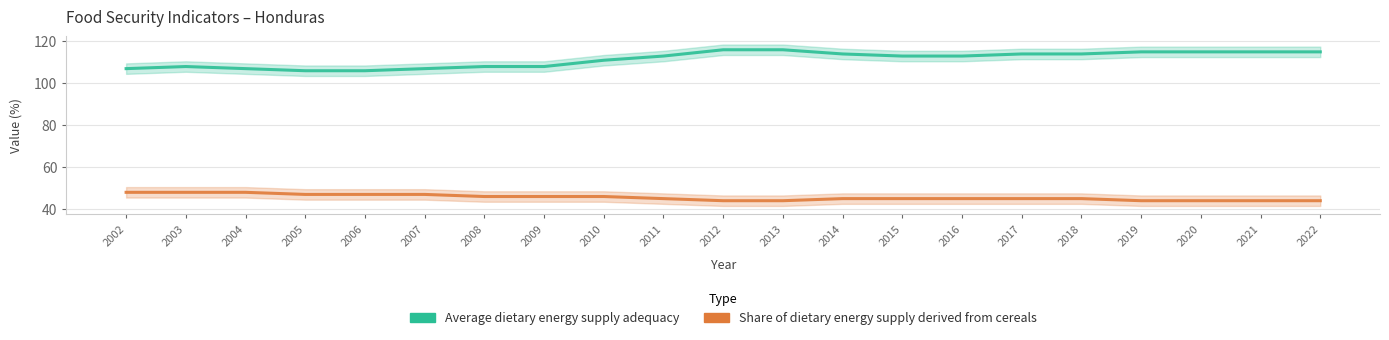

True or false: Share of dietary energy supply derived from cereals and Average dietary energy supply adequacy intersect in this chart.

False